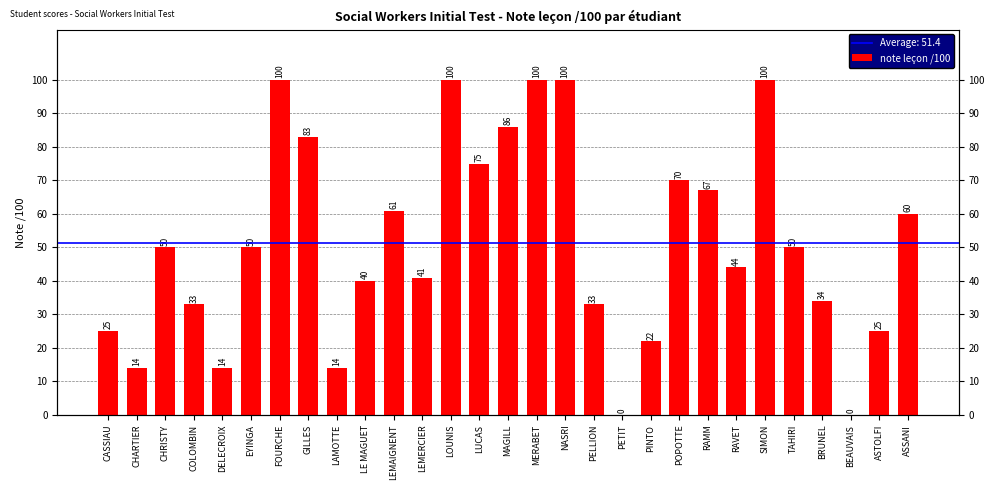

The value at DELECROIX is 9. True or false?

False